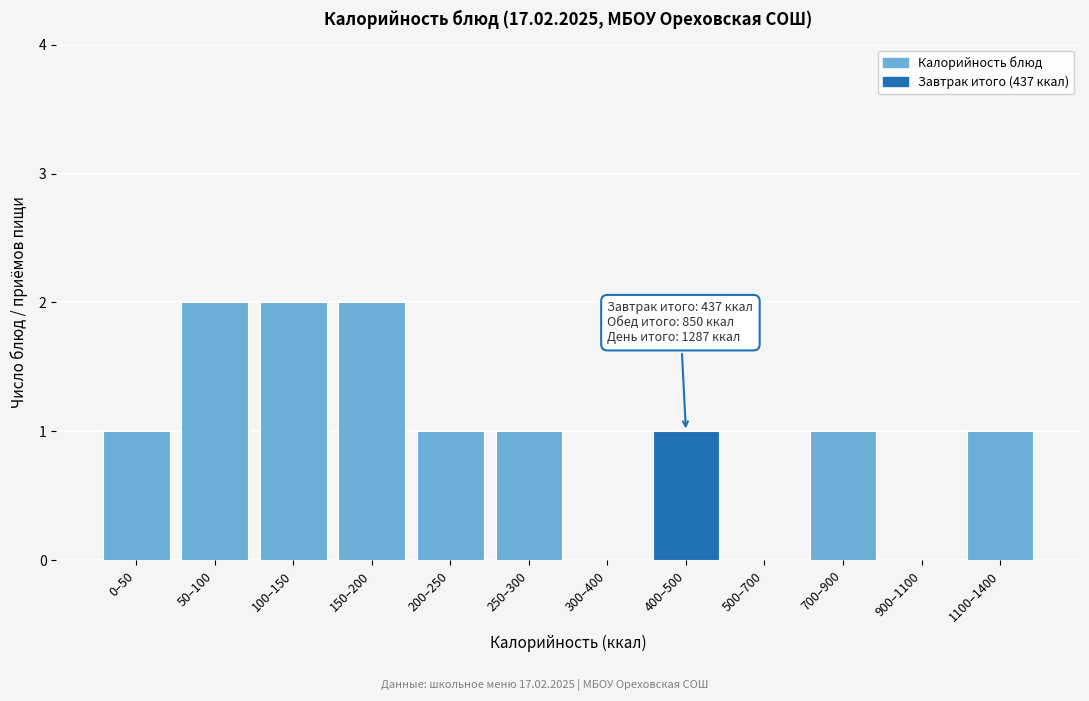

Reading left to right, extract all data points from this chart.

0–50=1	50–100=2	100–150=2	150–200=2	200–250=1	250–300=1	300–400=0	400–500=1	500–700=0	700–900=1	900–1100=0	1100–1400=1